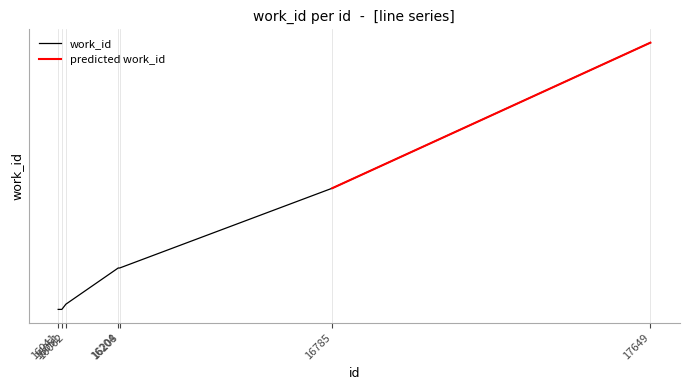

List the labels in order of value, largest first.

17649, 16785, 16204, 16208, 16062, 16041, 16051